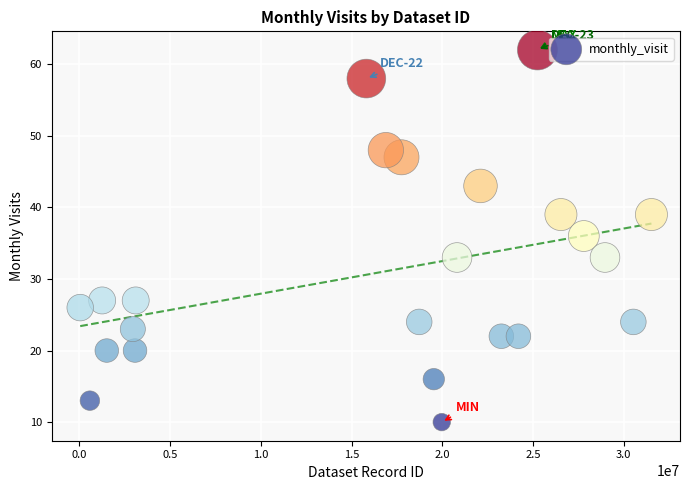

What is the range of Y values (max minus min)?

52